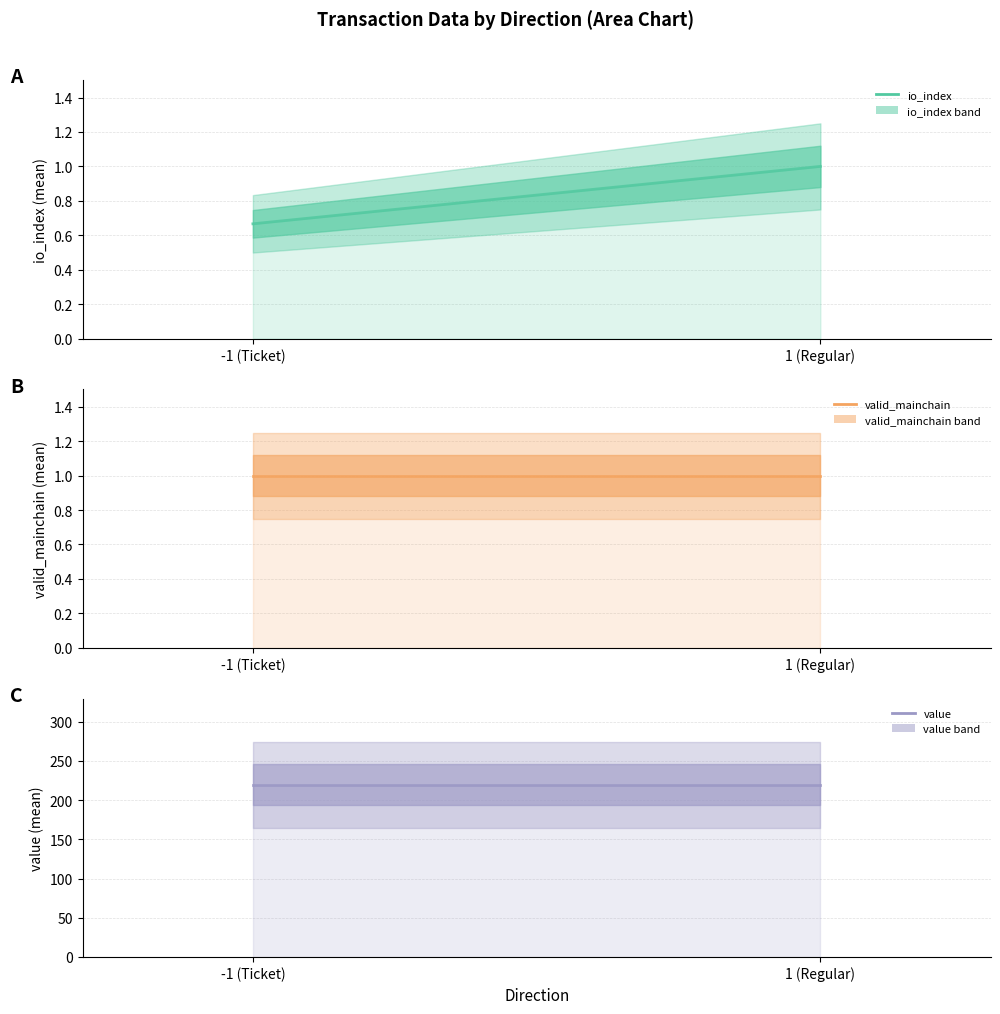

Reading right to left, what are all the values shown in this chart?

io_index line: 1.0	0.7
valid_mainchain line: 1.0	1.0
value line: 219.6	219.6